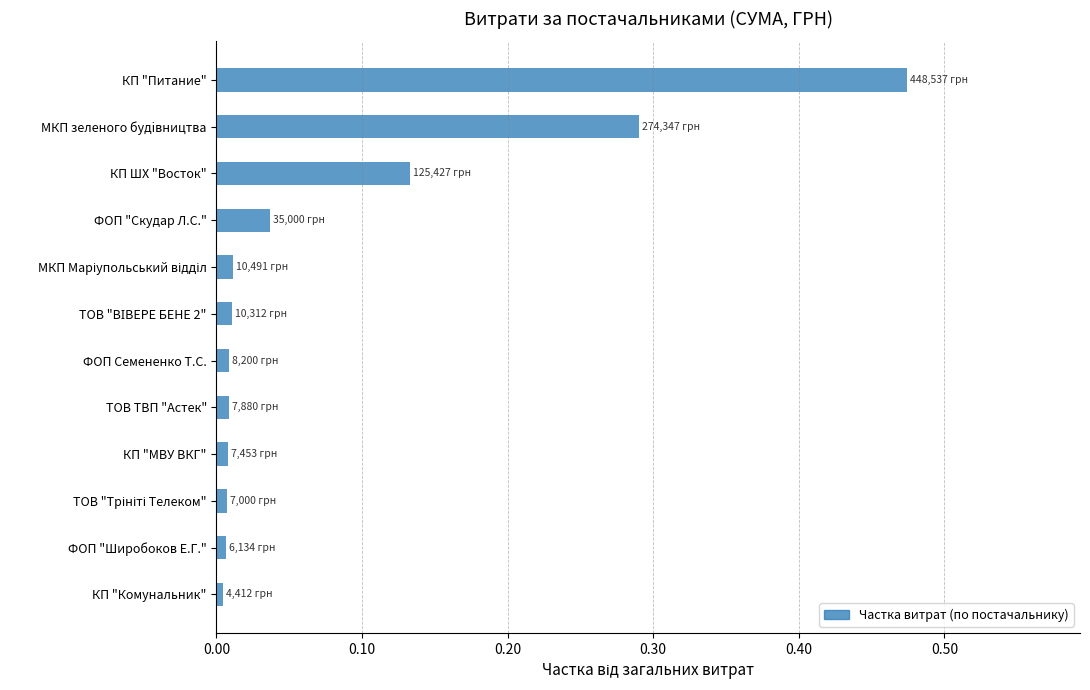

What is the label of the 12th bar from the top?

КП "Комунальник"